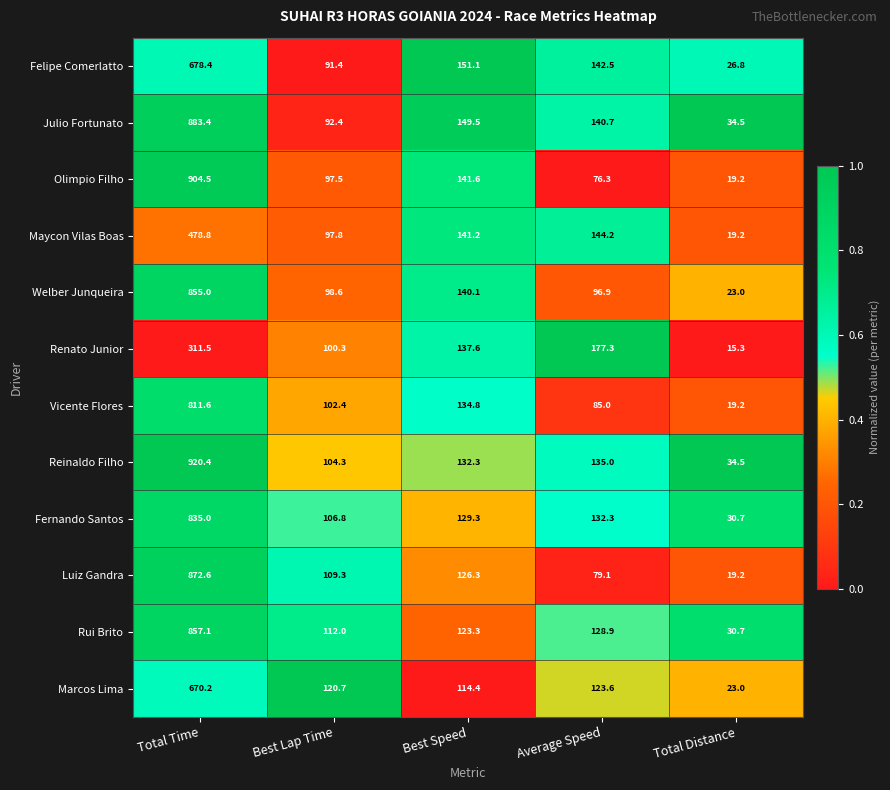

At Best Speed, list the series in order from smallest to largest.

Marcos Lima, Rui Brito, Luiz Gandra, Fernando Santos, Reinaldo Filho, Vicente Flores, Renato Junior, Welber Junqueira, Maycon Vilas Boas, Olimpio Filho, Julio Fortunato, Felipe Comerlatto